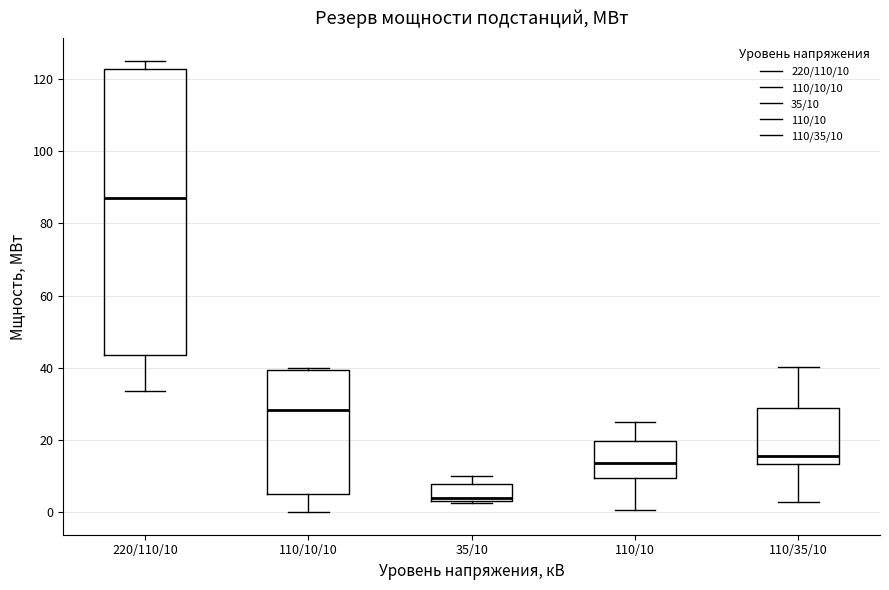

Reading left to right, read every box against the y-axis: the position of its median line, the range the box covers, and the ends of its whiskers. The values are not printed on the chart, so give them approximately, as read against the axis.

220/110/10: median 88, box 44 to 122, whiskers 34 to 126
110/10/10: median 28, box 6 to 40, whiskers 0 to 40 (just above the box's upper edge)
35/10: median 4 (just above the box's lower edge), box 4 to 8, whiskers 2 to 10
110/10: median 14, box 10 to 20, whiskers 0 to 26
110/35/10: median 16, box 14 to 28, whiskers 2 to 40